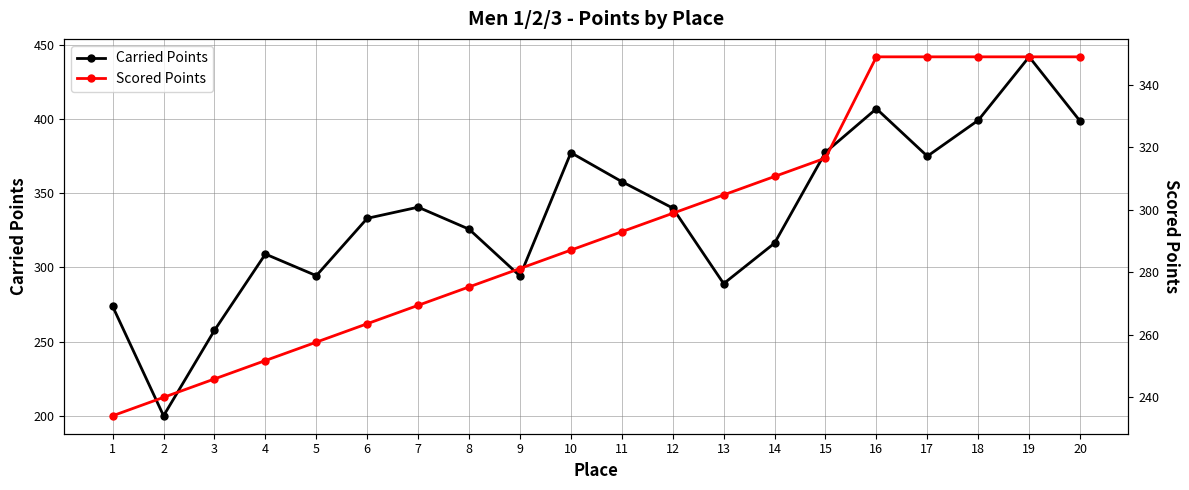

Which series changed the most between 3 and 15?

Carried Points